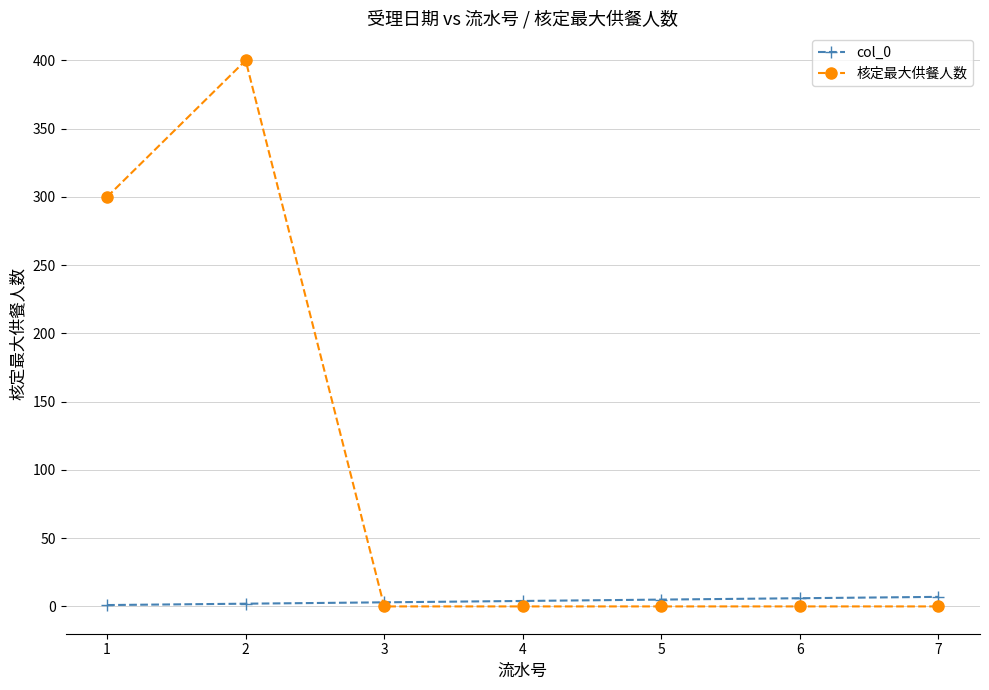

The value of 核定最大供餐人数 at 1 is 170. True or false?

False